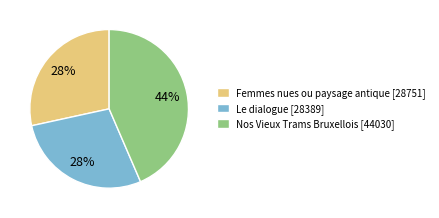

Is it true that Nos Vieux Trams Bruxellois is 36% of the pie?

False